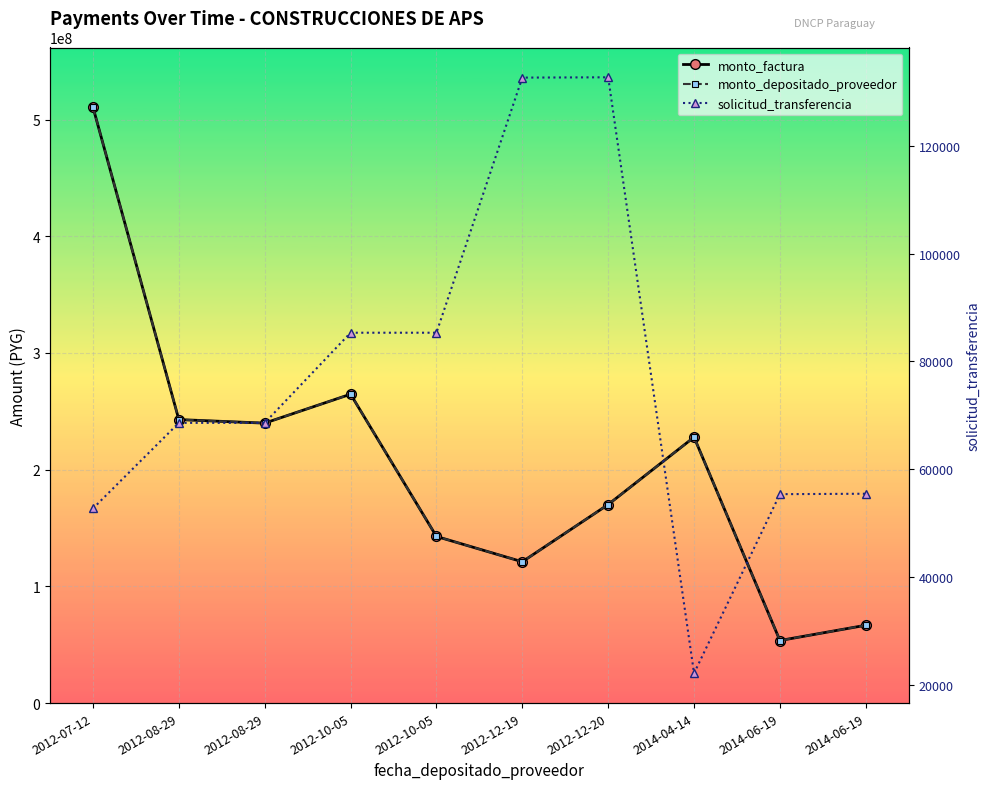

What is the average value of the monto_depositado_proveedor series?

204016562